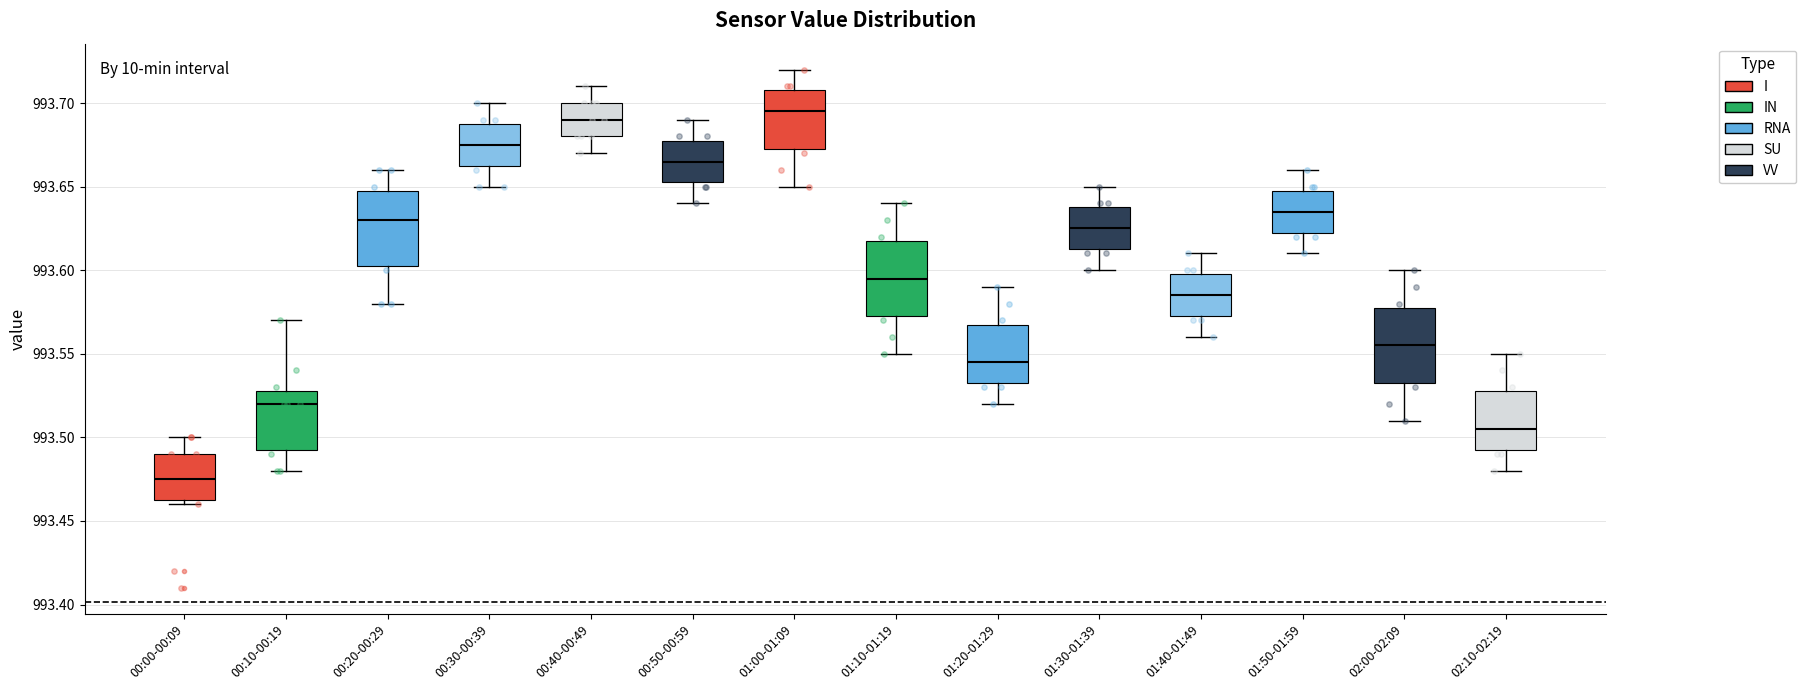

Which box's median line is the lowest?

00:00-00:09